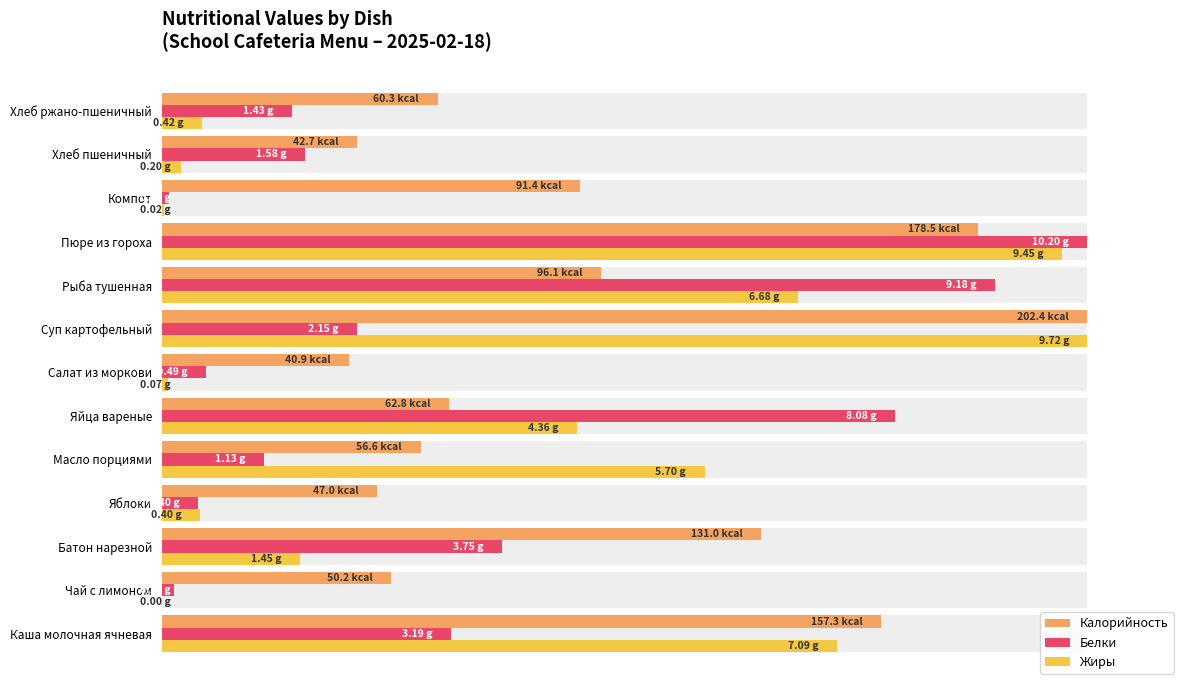

How many bars are there in total?

39